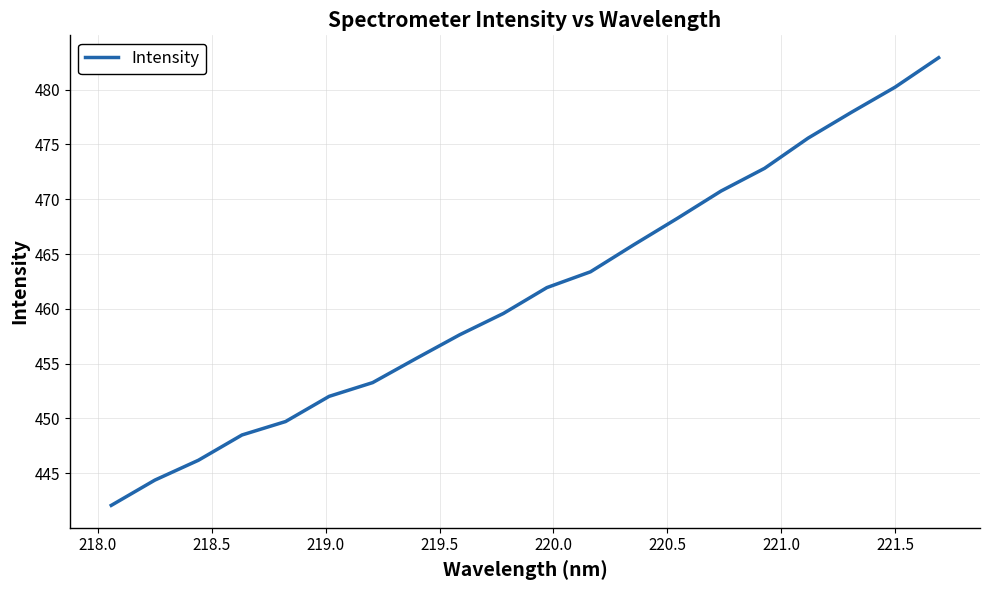

What is the minimum value shown in the chart?

442.1